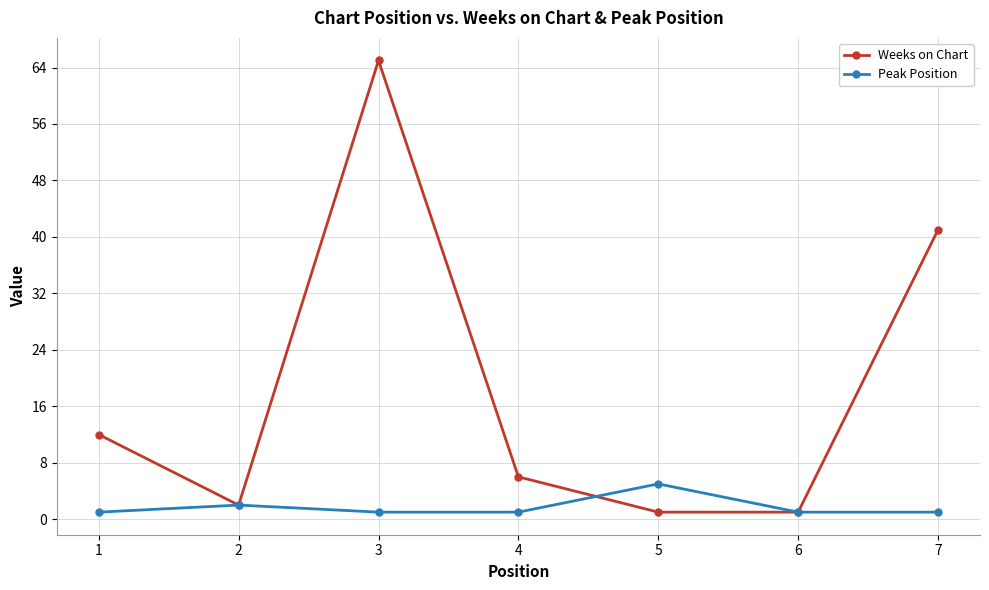

What is the approximate value of Peak Position at 4?

1